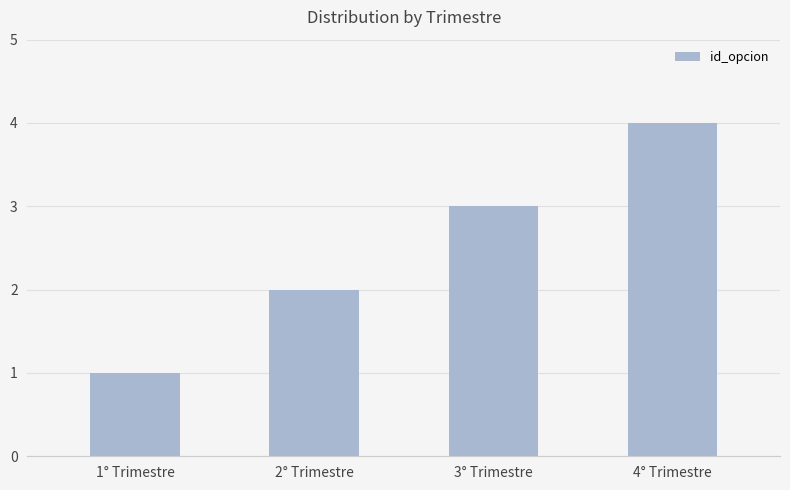

What is the maximum value shown in the chart?

4